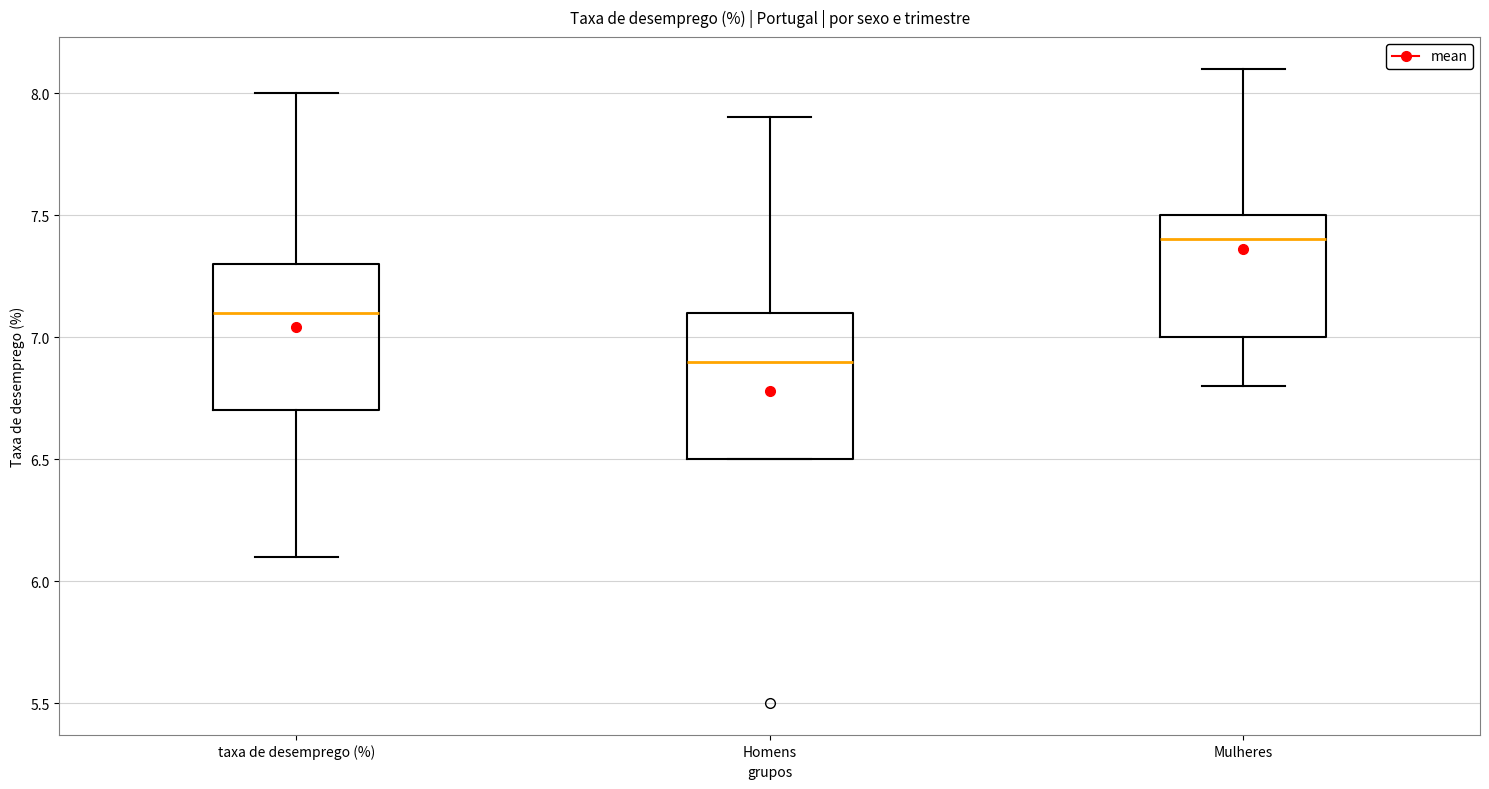

Reading left to right, read every box against the y-axis: the position of its median line, the range the box covers, and the ends of its whiskers. The values are not printed on the chart, so give them approximately, as read against the axis.

taxa de desemprego (%): median 7.1, box 6.7 to 7.3, whiskers 6.1 to 8.0
Homens: median 6.9, box 6.5 to 7.1, whiskers 6.5 to 7.9
Mulheres: median 7.4, box 7.0 to 7.5, whiskers 6.8 to 8.1